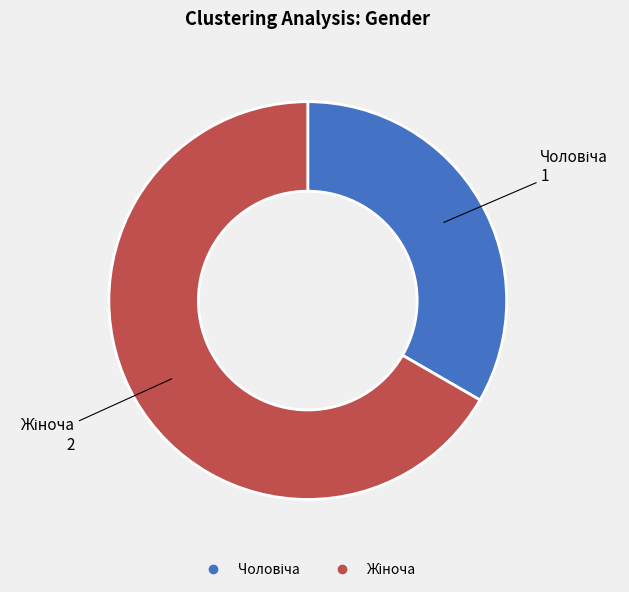

Is there any slice that represents more than half of the pie?

Yes